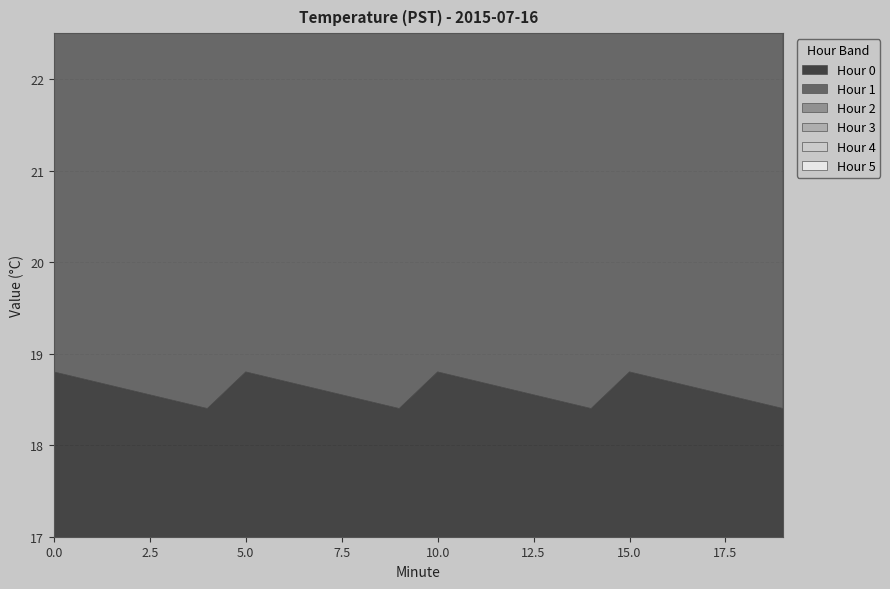

At 17, list the series in order from largest to smallest.

Hour 5, Hour 4, Hour 3, Hour 2, Hour 1, Hour 0